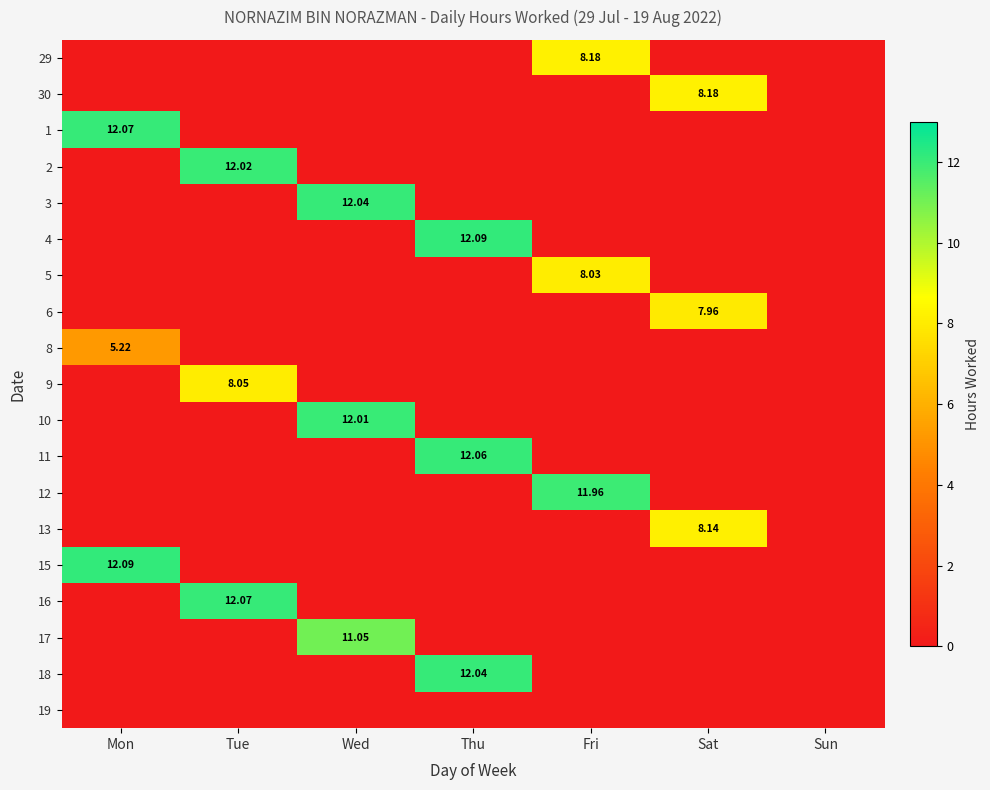

Where is 6 nearest to the value 3?

Mon